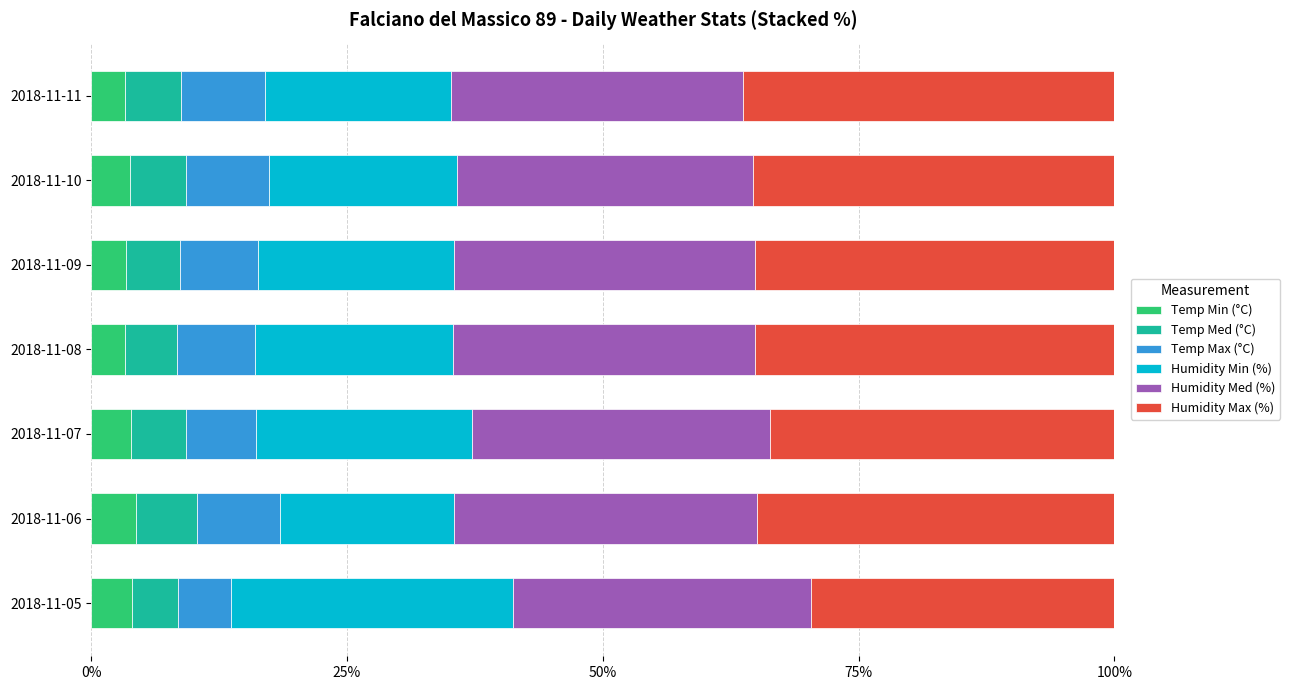

What is the maximum value for Temp Min (°C)?

4.4